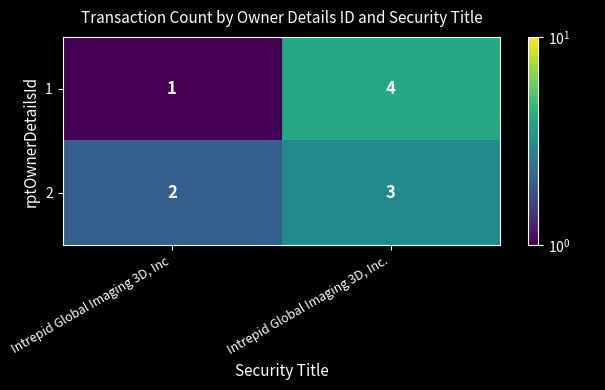

Which series changed the most between Intrepid Global Imaging 3D, Inc and Intrepid Global Imaging 3D, Inc.?

1